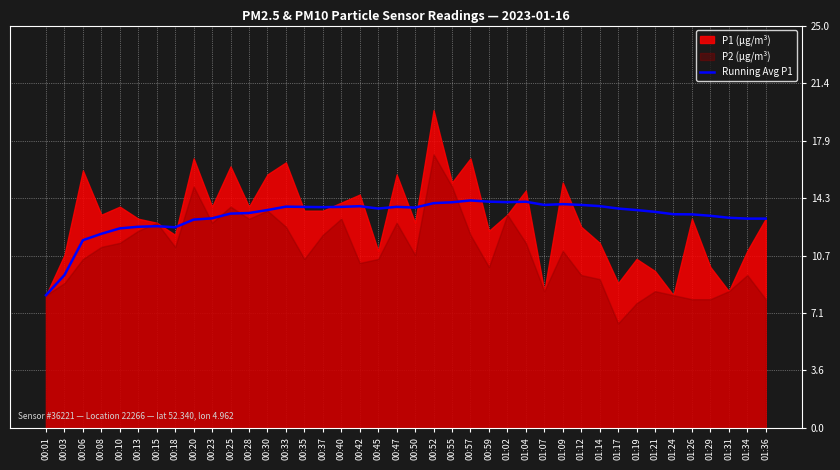

Which category has the lowest value in the Running Avg P1 series?

00:01